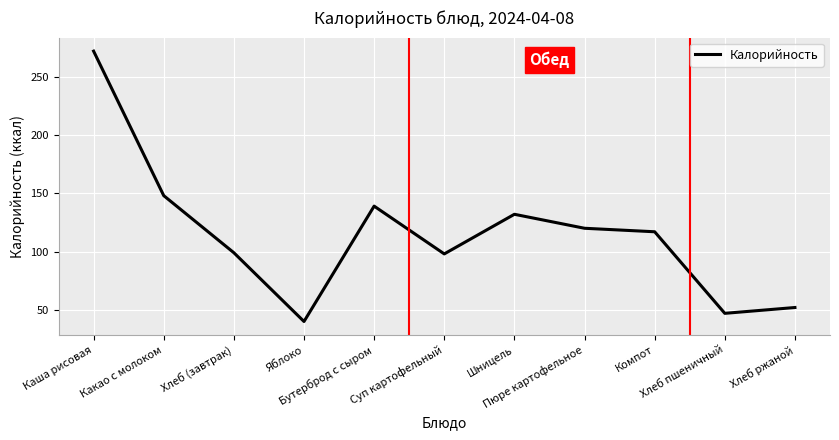

What is the difference between the maximum and minimum values?

232